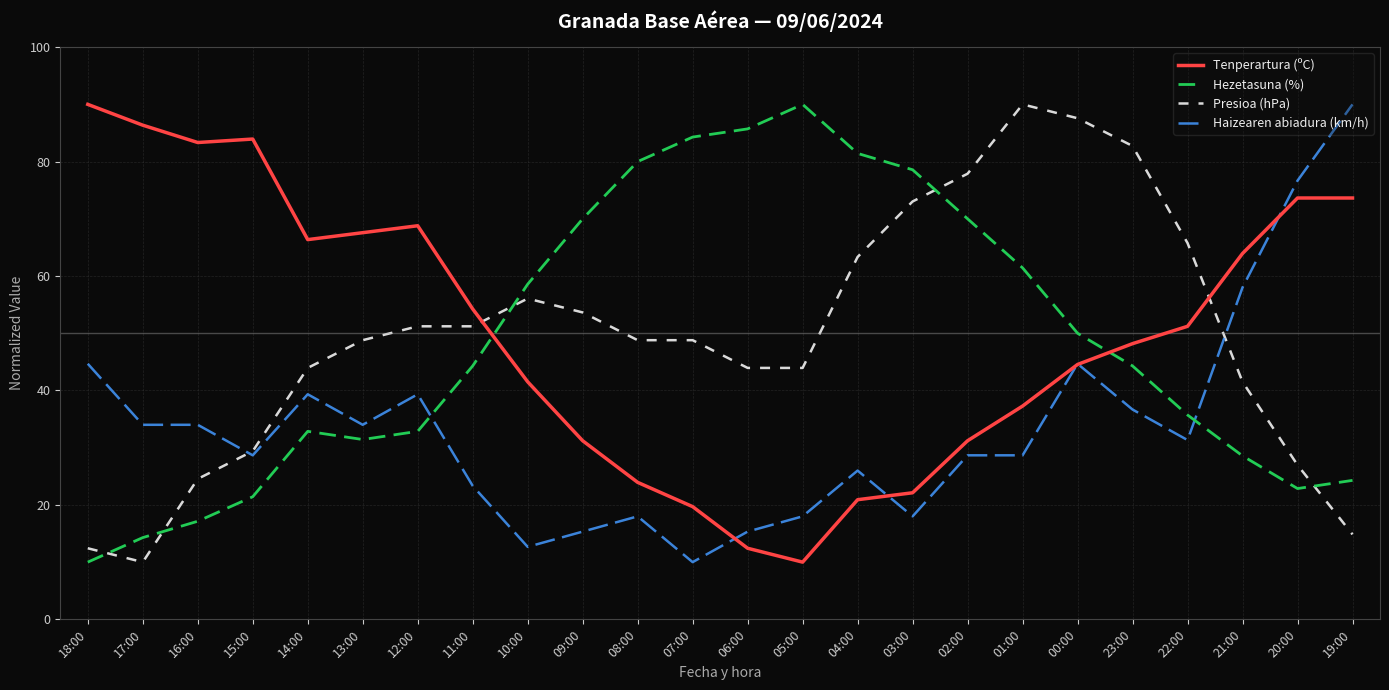

Reading left to right, transcribe all the data shown in this chart.

Tenperartura (ºC): 90.0	86.4	83.3	83.9	66.4	67.6	68.8	54.2	41.5	31.2	23.9	19.7	12.4	10.0	20.9	22.1	31.2	37.3	44.5	48.2	51.2	63.9	73.6	73.6
Hezetasuna (%): 10.0	14.3	17.1	21.4	32.9	31.4	32.9	44.3	58.6	70.0	80.0	84.3	85.7	90.0	81.4	78.6	70.0	61.4	50.0	44.3	35.7	28.6	22.9	24.3
Presioa (hPa): 12.4	10.0	24.5	29.4	43.9	48.8	51.2	51.2	56.1	53.6	48.8	48.8	43.9	43.9	63.3	73.0	77.9	90.0	87.6	82.7	65.8	41.5	27.0	14.8
Haizearen abiadura (km/h): 44.7	34.0	34.0	28.7	39.3	34.0	39.3	23.3	12.7	15.3	18.0	10.0	15.3	18.0	26.0	18.0	28.7	28.7	44.7	36.7	31.3	58.0	76.7	90.0